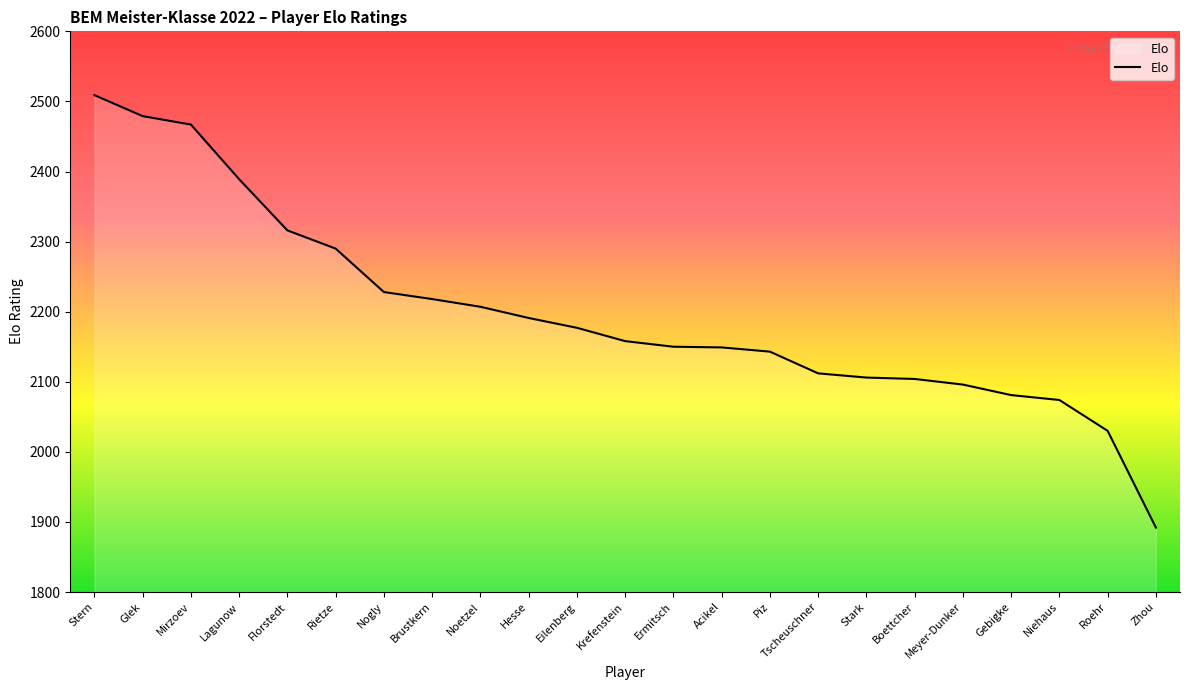

Approximately how many times larger is the value at Zhou compared to Gebigke?

0.9